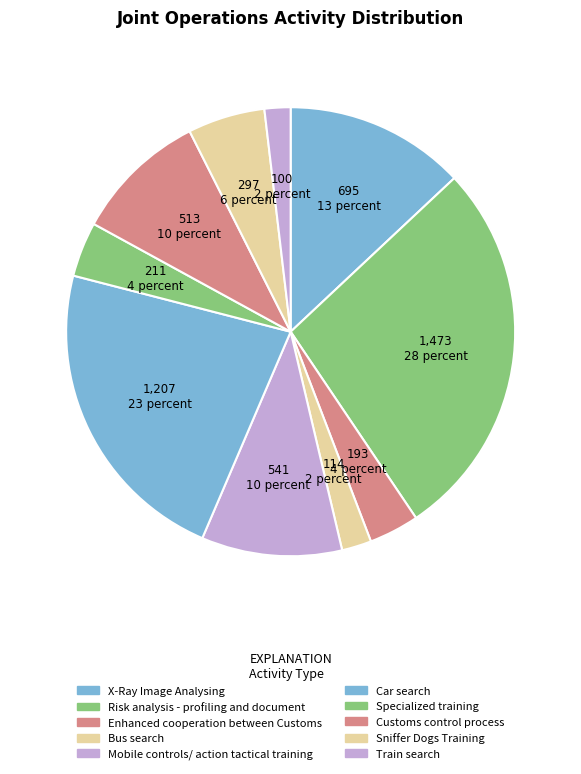

Is it true that Customs control process is 10% of the pie?

True